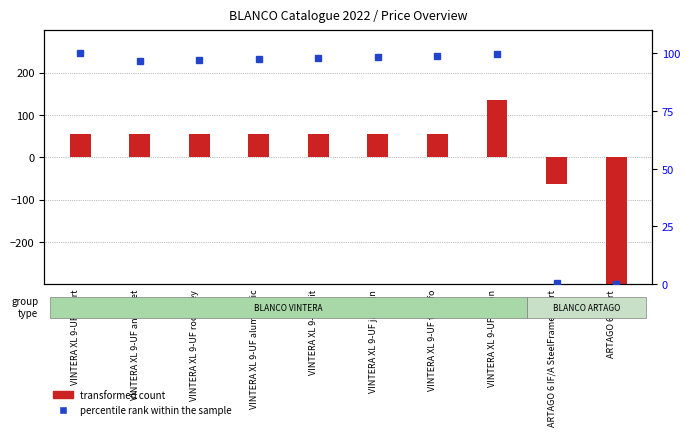

Reading left to right, transcribe all the data shown in this chart.

transformed count: VINTERA XL 9-UF zwart=54.1	VINTERA XL 9-UF antraciet=54.1	VINTERA XL 9-UF rock grey=54.1	VINTERA XL 9-UF alumetallic=54.1	VINTERA XL 9-UF wit=54.1	VINTERA XL 9-UF jasmijn=54.1	VINTERA XL 9-UF tartufo=54.1	VINTERA XL 9-UF beton=135.1	ARTAGO 6 IF/A SteelFrame zwart=-62.9	ARTAGO 6 zwart=-450.9
percentile rank within the sample: VINTERA XL 9-UF zwart=100.0	VINTERA XL 9-UF antraciet=96.7	VINTERA XL 9-UF rock grey=97.1	VINTERA XL 9-UF alumetallic=97.4	VINTERA XL 9-UF wit=98.2	VINTERA XL 9-UF jasmijn=98.5	VINTERA XL 9-UF tartufo=98.9	VINTERA XL 9-UF beton=99.6	ARTAGO 6 IF/A SteelFrame zwart=0.4	ARTAGO 6 zwart=0.0